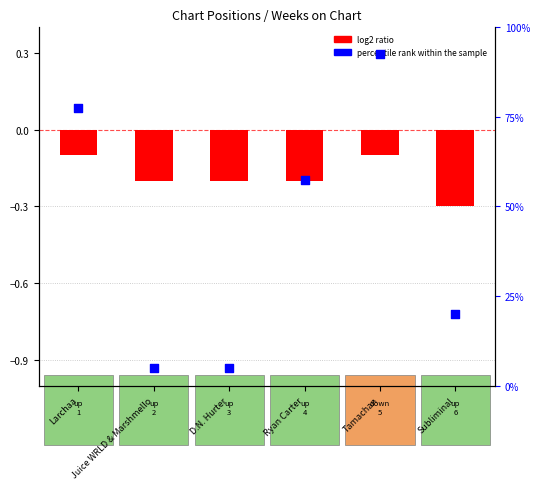

Which series has the largest total across all categories?

percentile rank within the sample